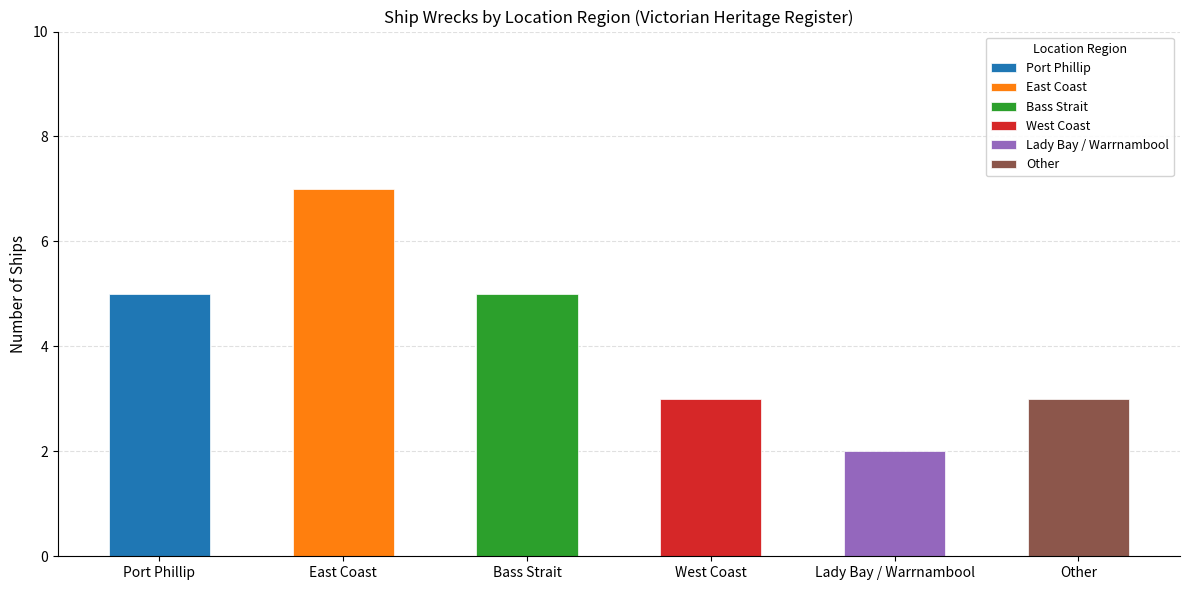

List the labels in order of value, largest first.

East Coast, Port Phillip, Bass Strait, West Coast, Other, Lady Bay / Warrnambool